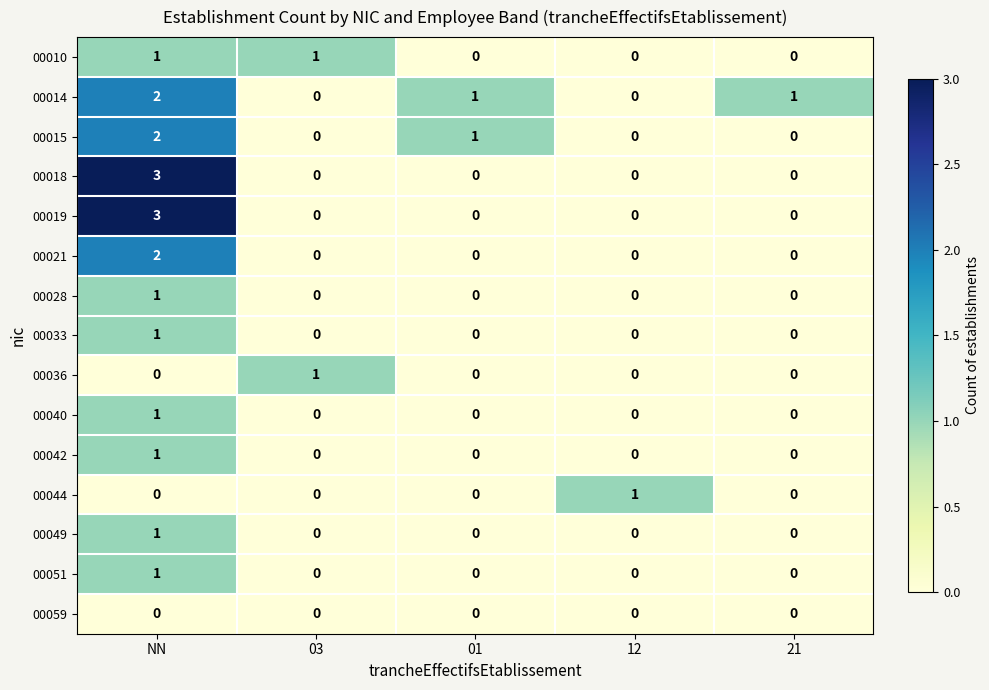

Which category has the highest value in the 00042 series?

NN